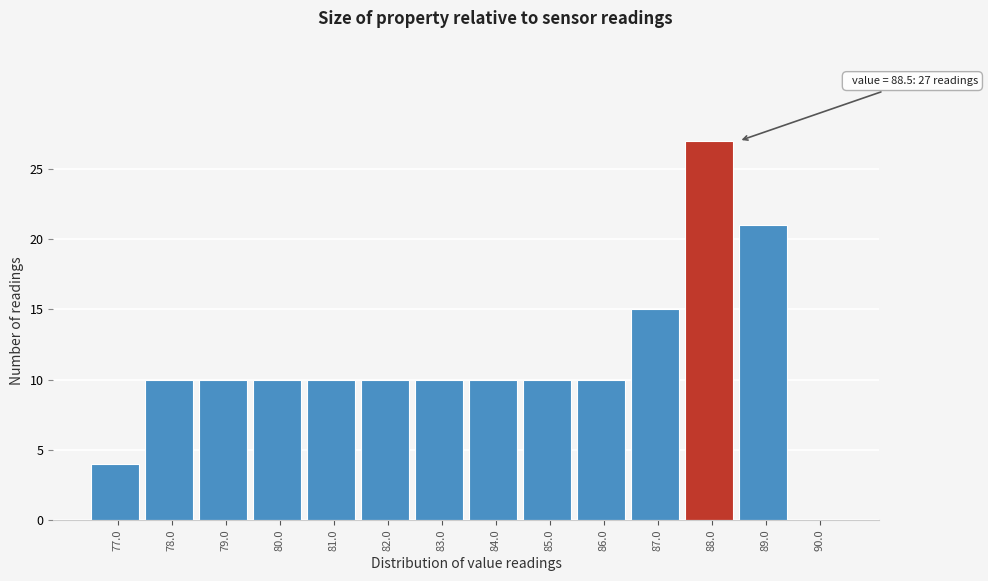

Reading right to left, extract all data points from this chart.

90.0=0	89.0=21	88.0=27	87.0=15	86.0=10	85.0=10	84.0=10	83.0=10	82.0=10	81.0=10	80.0=10	79.0=10	78.0=10	77.0=4